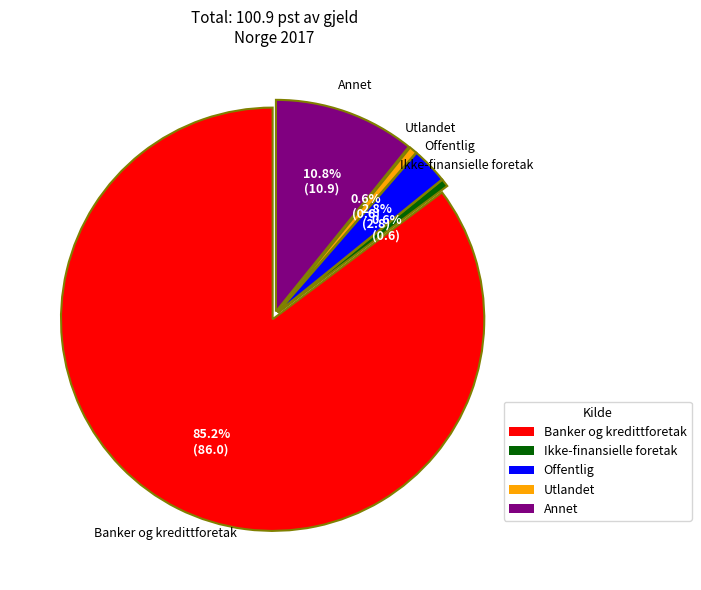

Does any single category account for the majority?

Yes